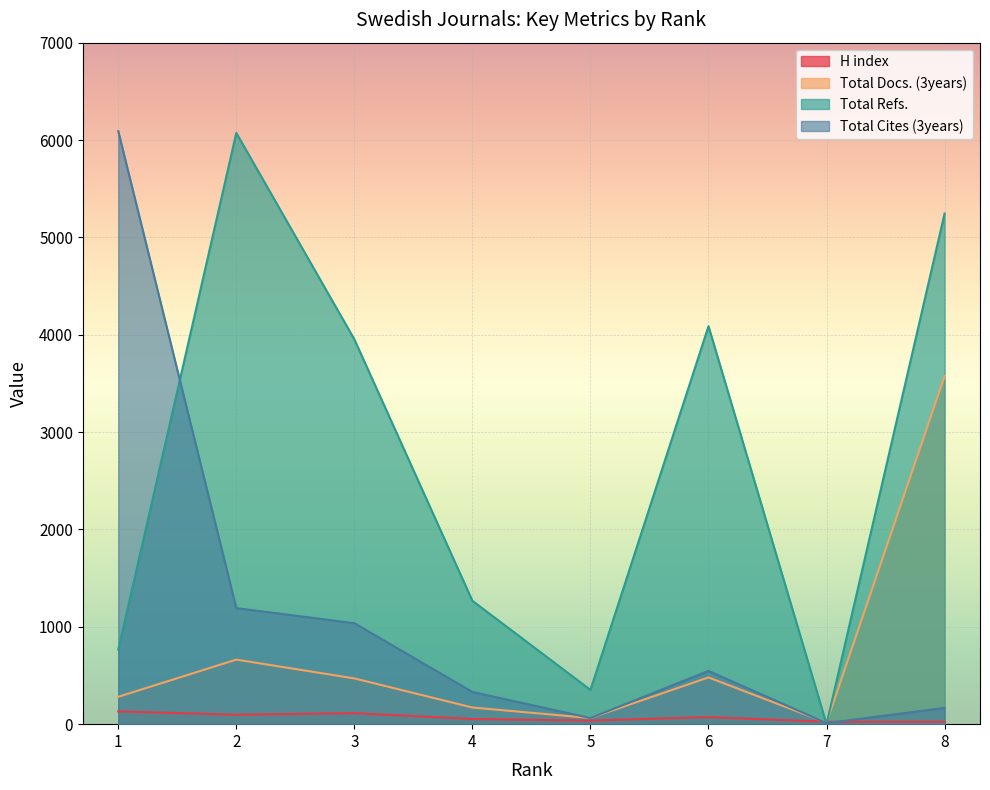

How many interior local valleys does the Total Refs. series have?

2